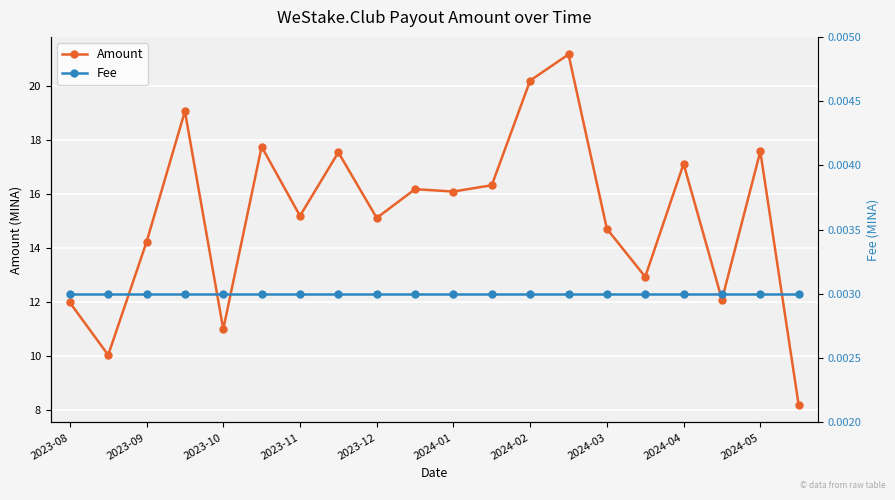

At which category is the sum across all series the highest?

13